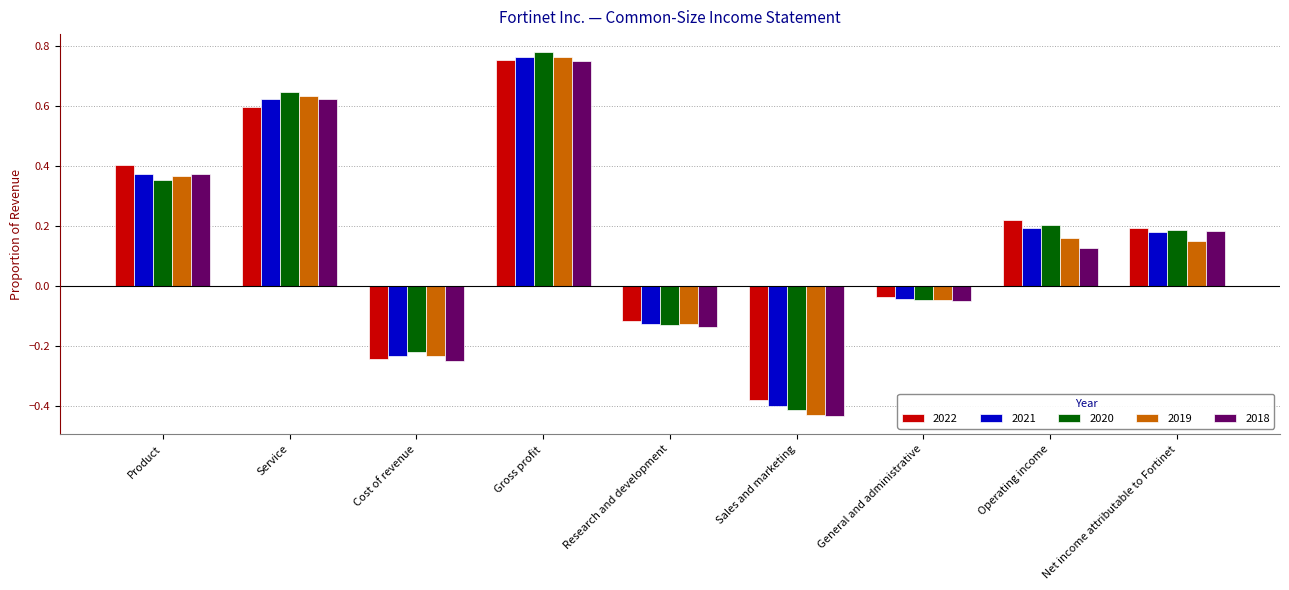

What is the label of the 3rd bar from the left?

Cost of revenue